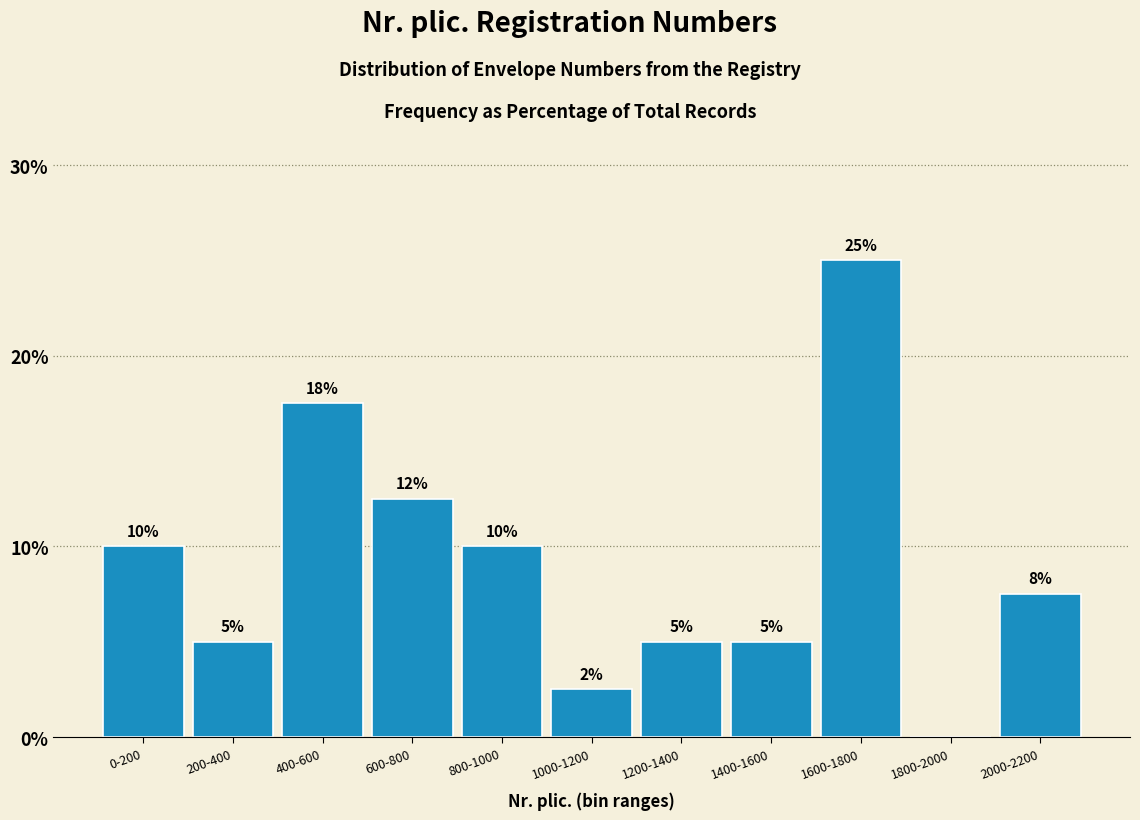

What is the sum of all values?

100.0